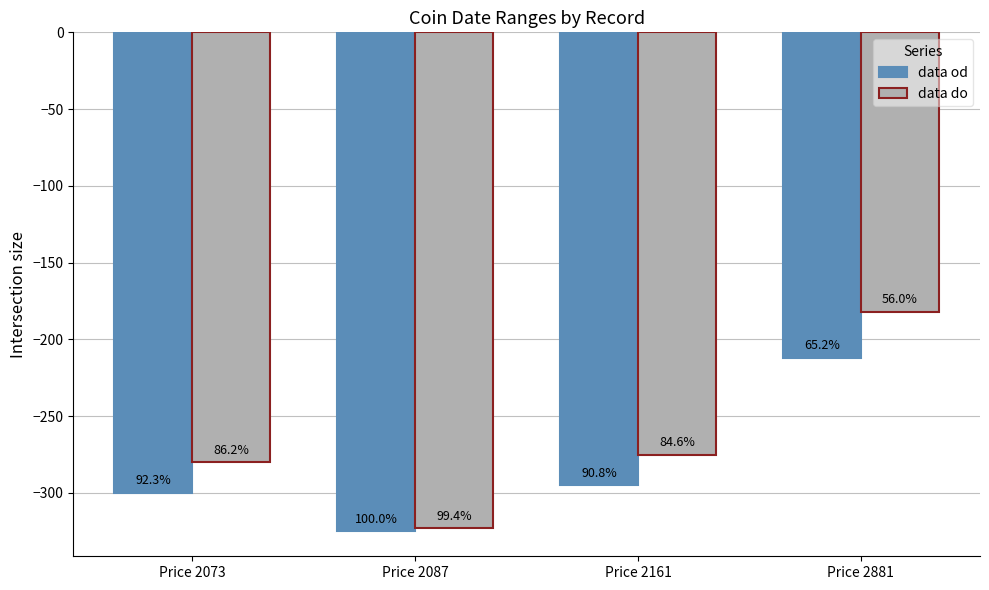

What are all the series names shown in the legend?

data od, data do